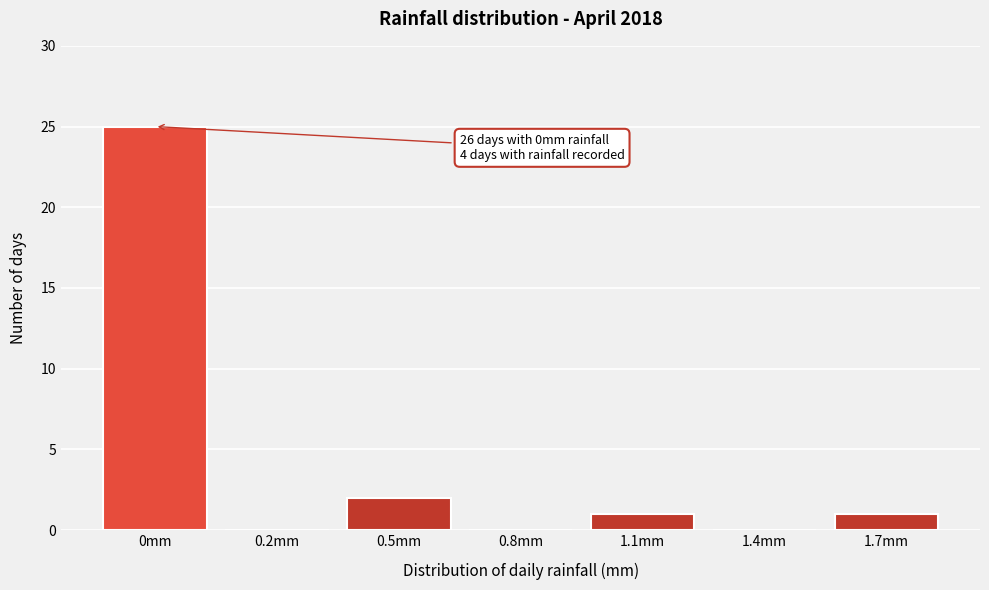

Reading right to left, transcribe all the data shown in this chart.

1.7mm=1	1.4mm=0	1.1mm=1	0.8mm=0	0.5mm=2	0.2mm=0	0mm=25